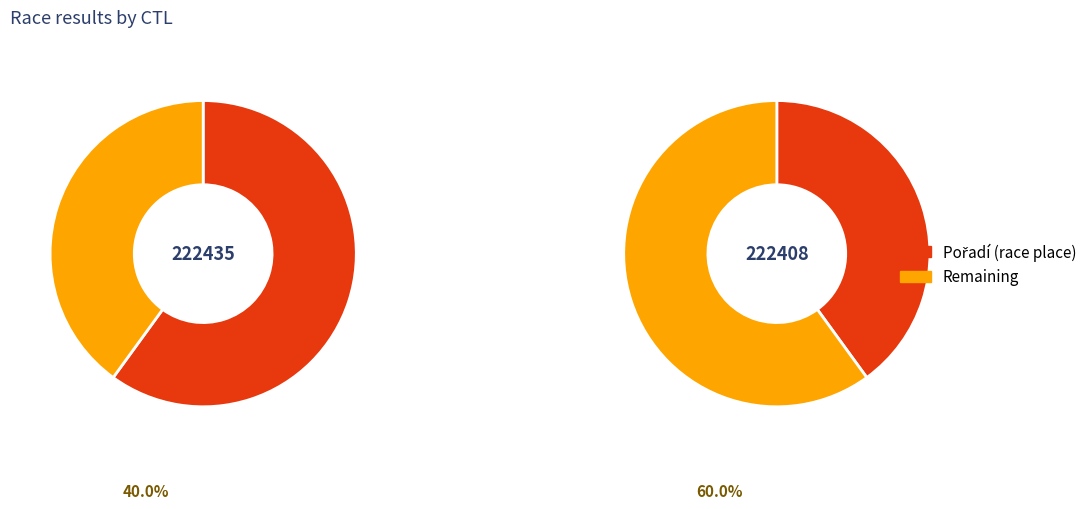

What is the largest slice in the pie chart?

222435